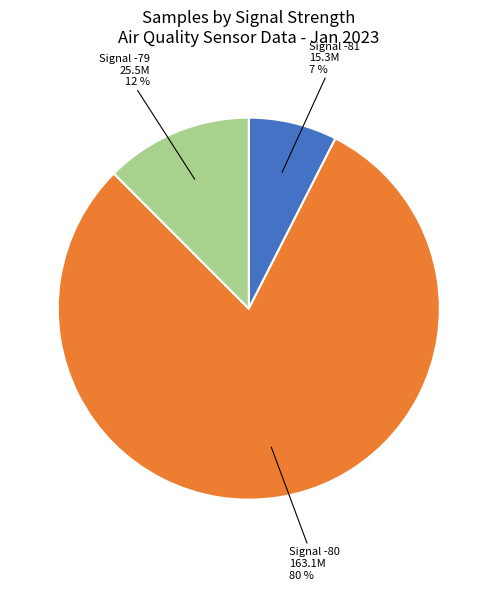

To the nearest percent, what is the average slice percentage?

33%